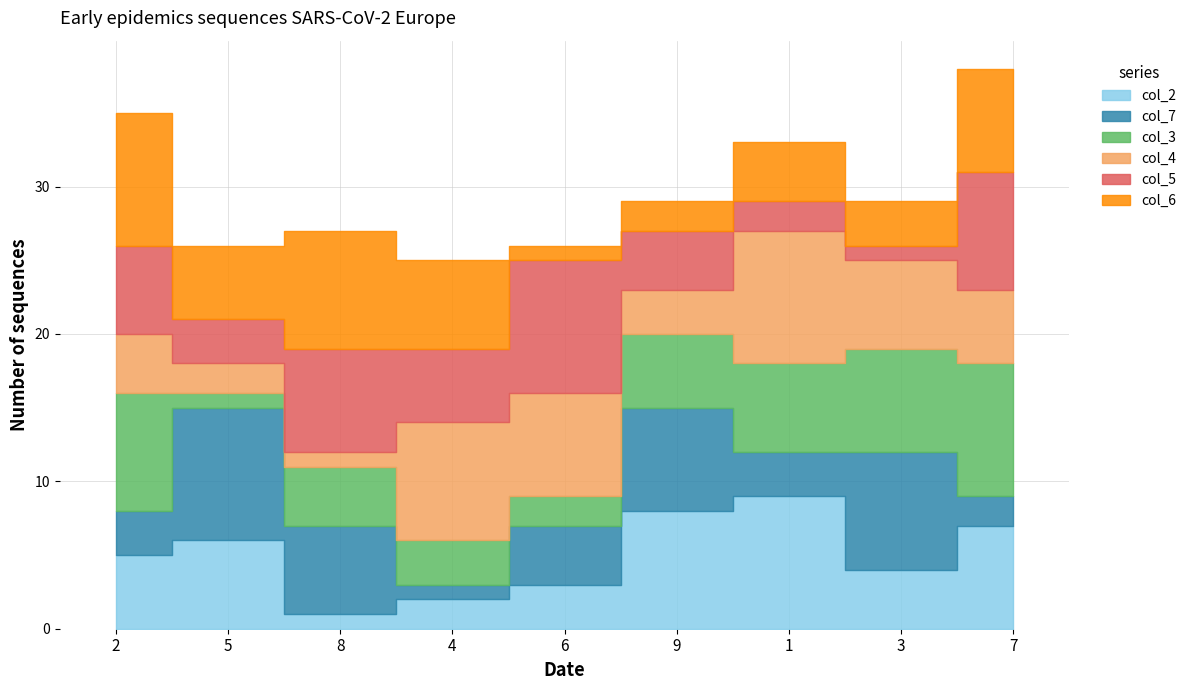

Reading left to right, what are all the values shown in this chart?

col_2: 2=5	5=6	8=1	4=2	6=3	9=8	1=9	3=4	7=7
col_7: 2=3	5=9	8=6	4=1	6=4	9=7	1=3	3=8	7=2
col_3: 2=8	5=1	8=4	4=3	6=2	9=5	1=6	3=7	7=9
col_4: 2=4	5=2	8=1	4=8	6=7	9=3	1=9	3=6	7=5
col_5: 2=6	5=3	8=7	4=5	6=9	9=4	1=2	3=1	7=8
col_6: 2=9	5=5	8=8	4=6	6=1	9=2	1=4	3=3	7=7